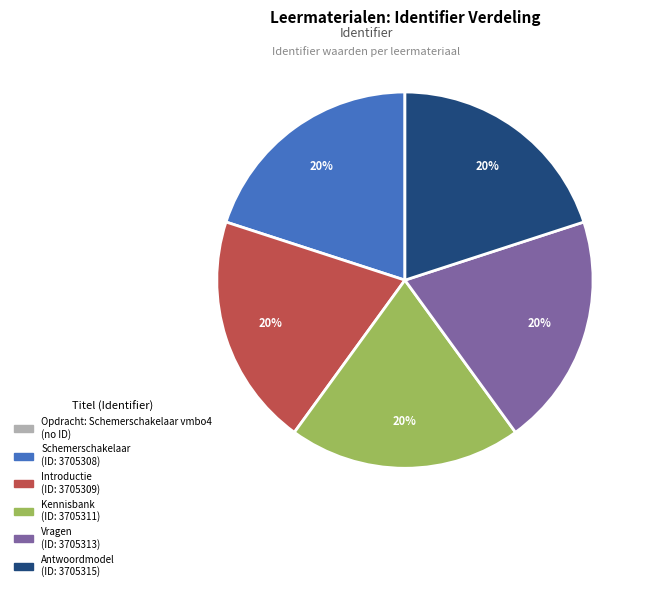

Is Schemerschakelaar the majority of the pie?

No